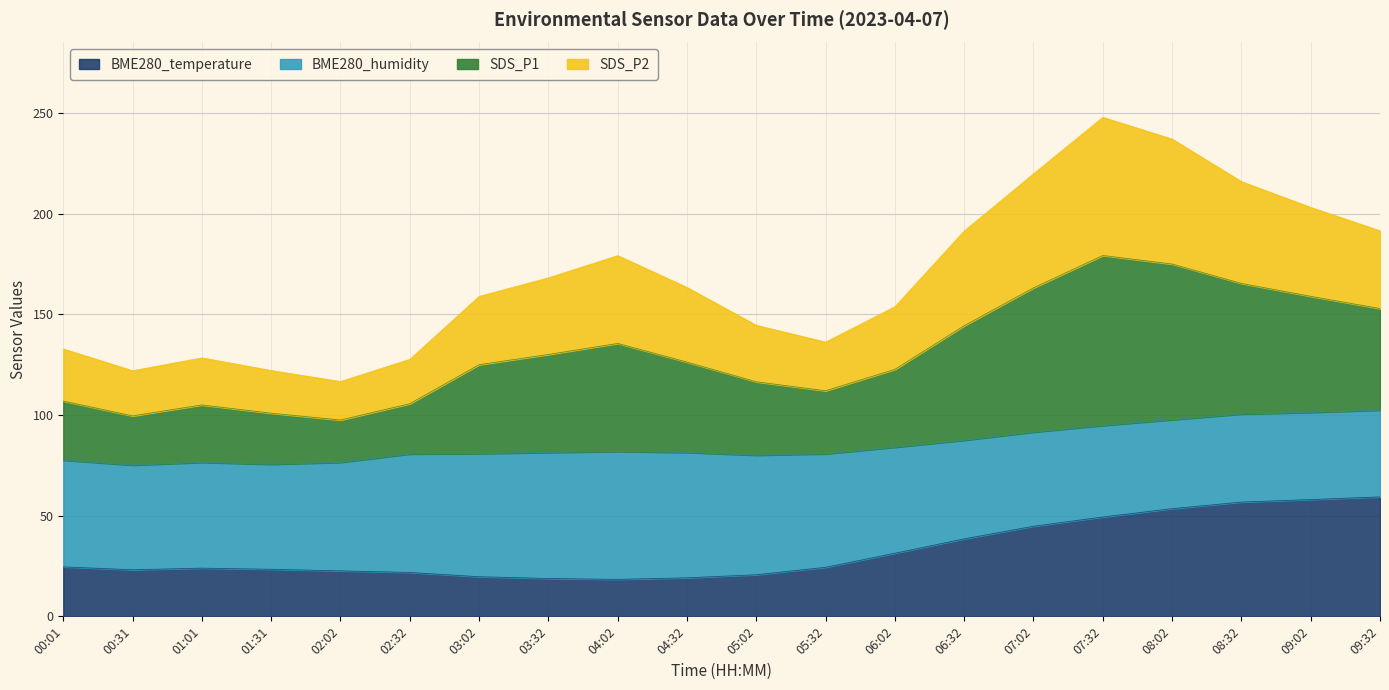

Where does the BME280_temperature series first go above 24?

00:01